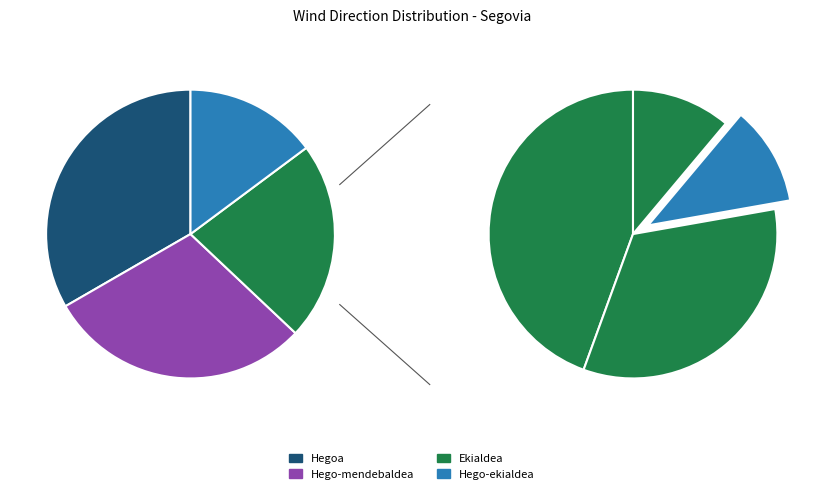

How many segments does this pie chart have?

8